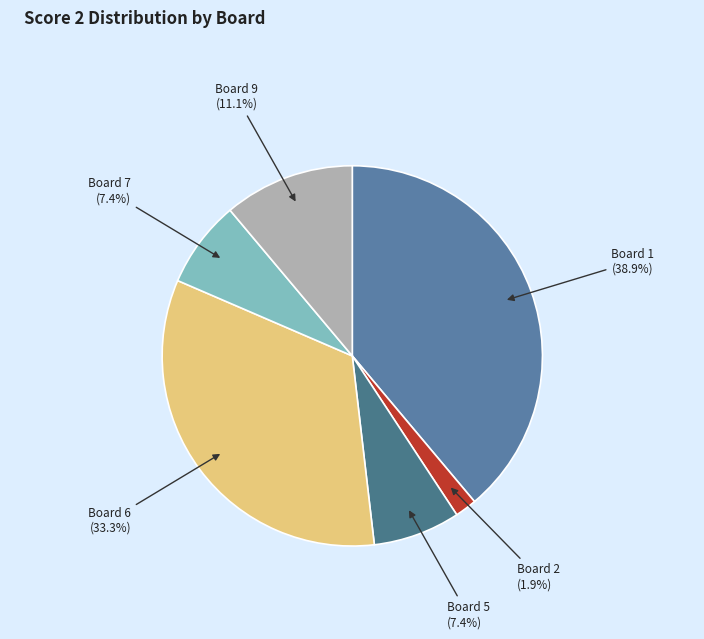

Which slice is the largest?

Board 1